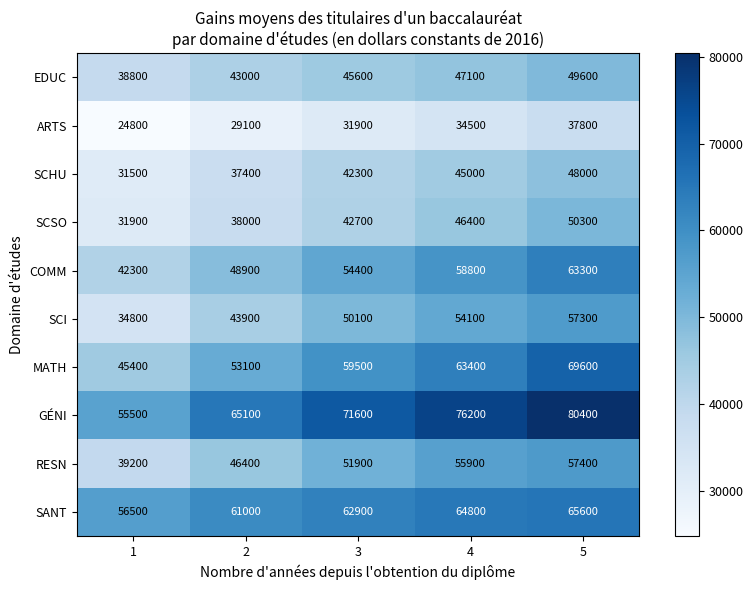

What value does the GÉNI series have at 1?

55500